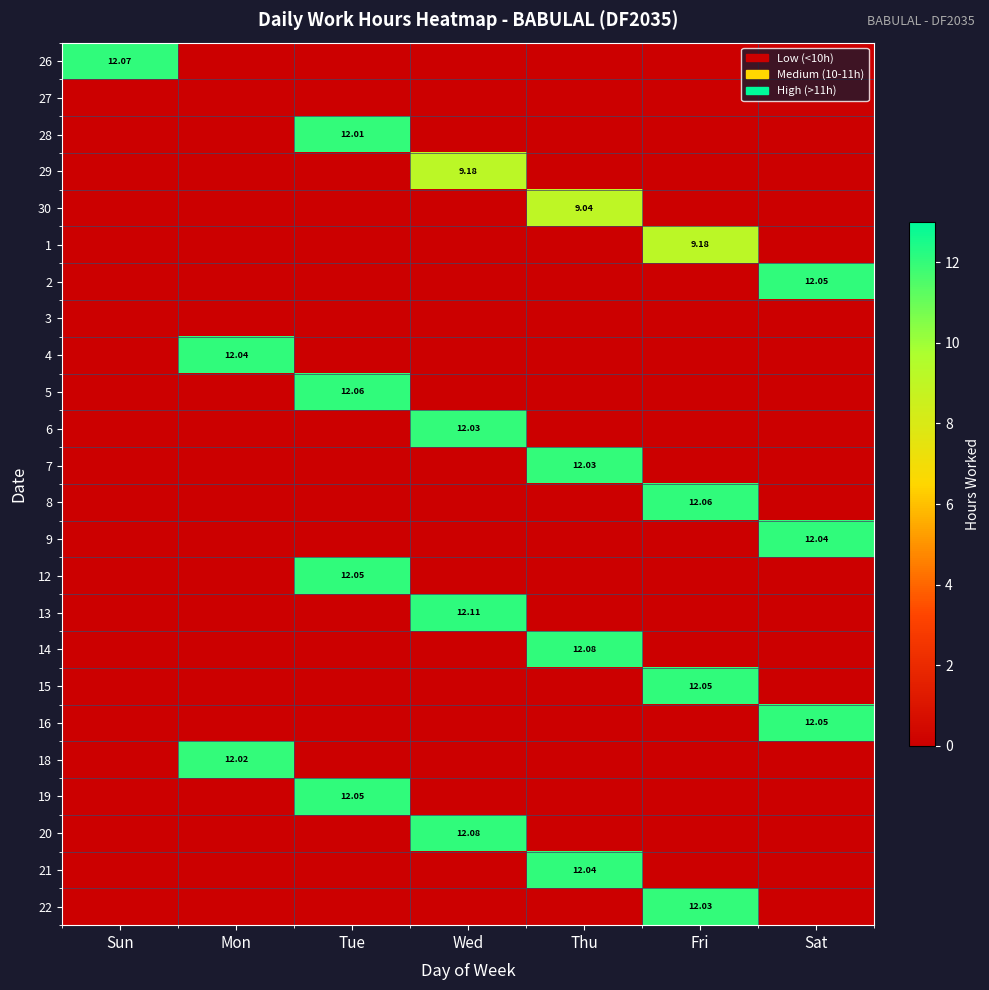

At which category is the sum across all series the highest?

Tue